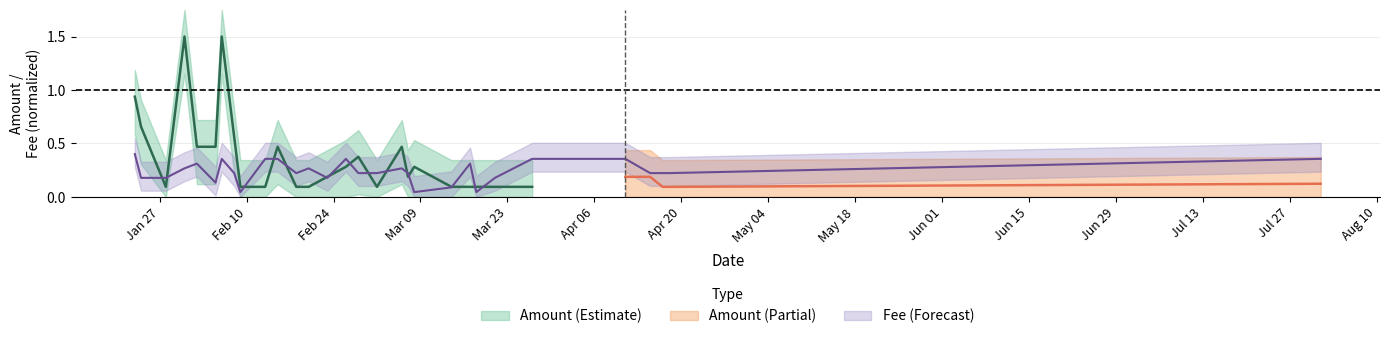

What position from the left is 2020-02-28?

16